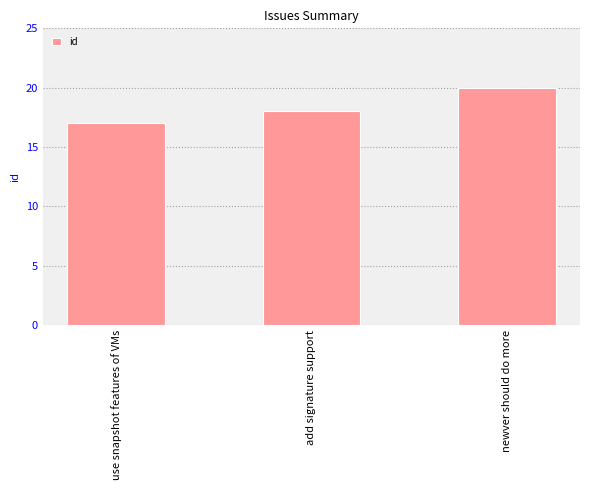

Is it true that the value at newver should do more is 7?

False